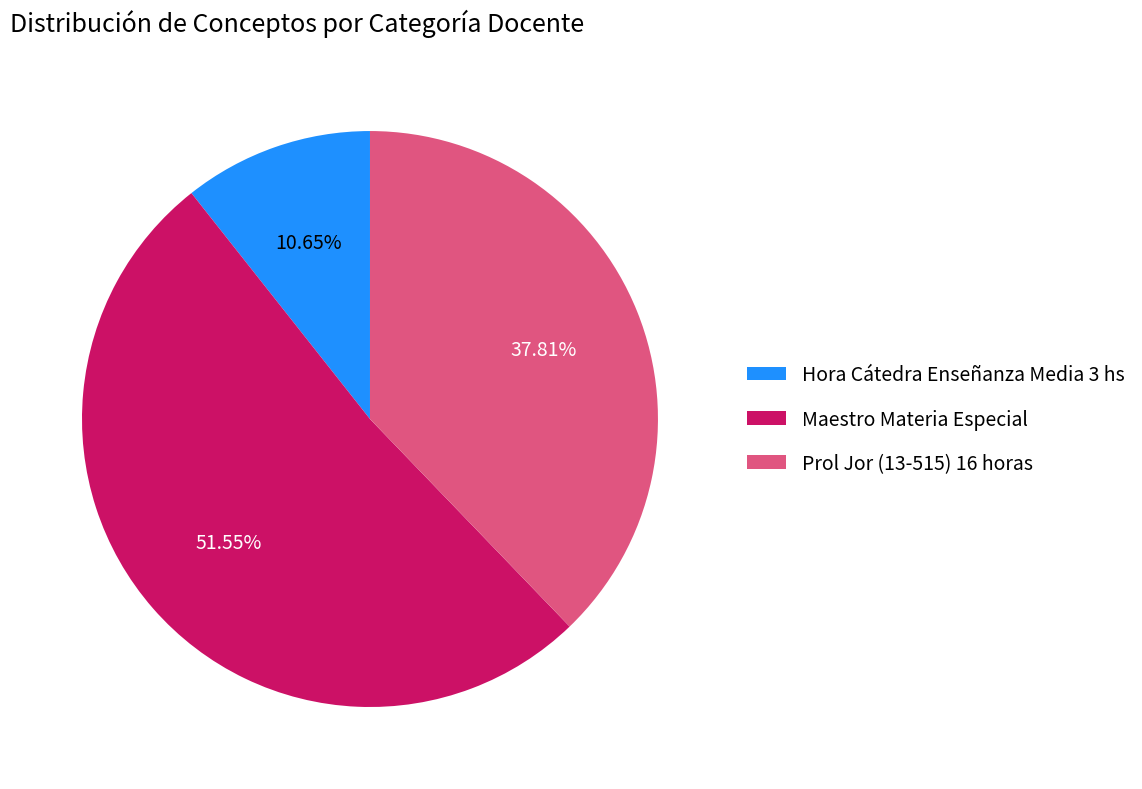

Combined, do Hora Cátedra Enseñanza Media 3 hs and Maestro Materia Especial account for over 50%?

Yes